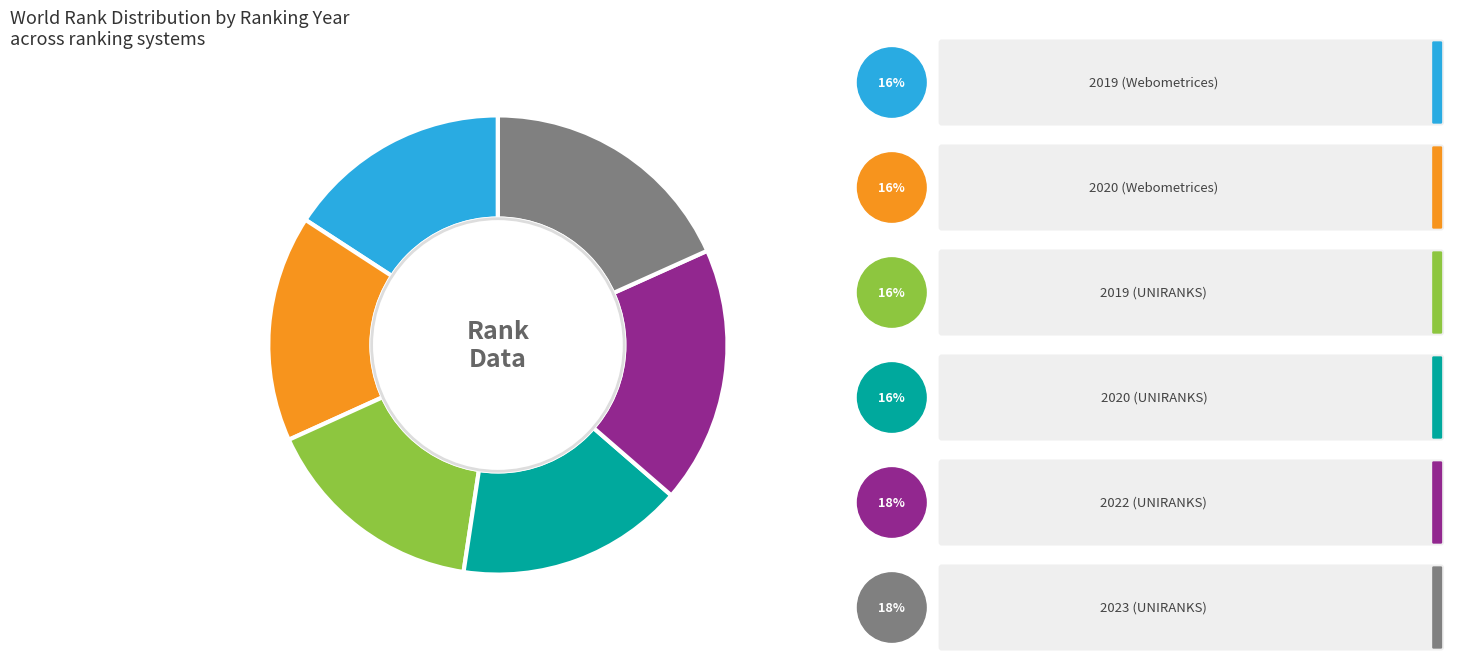

Does any single category account for the majority?

No